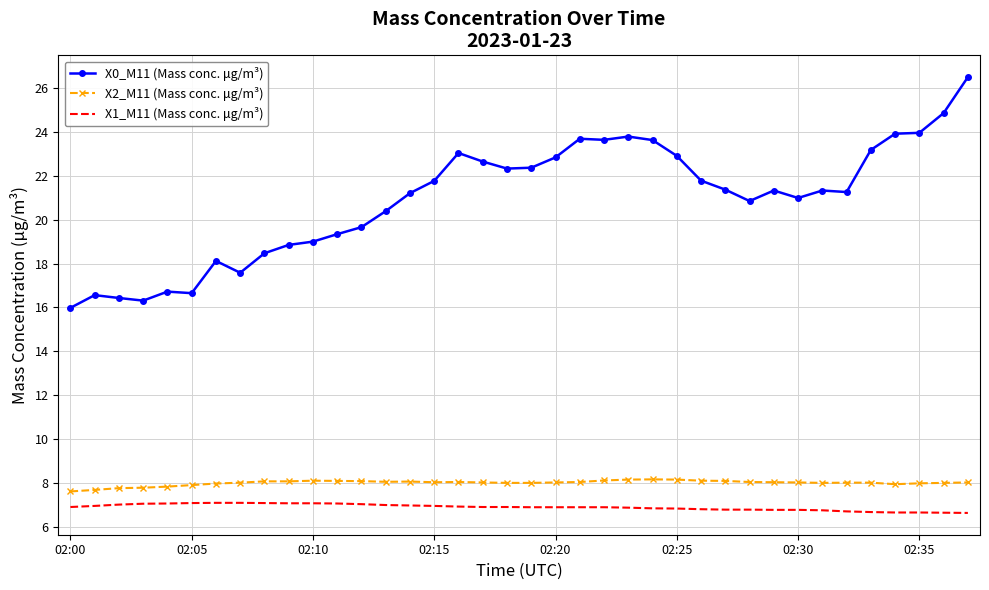

What is the difference between the maximum and minimum values in the X0_M11 (Mass conc. μg/m³) series?

10.5